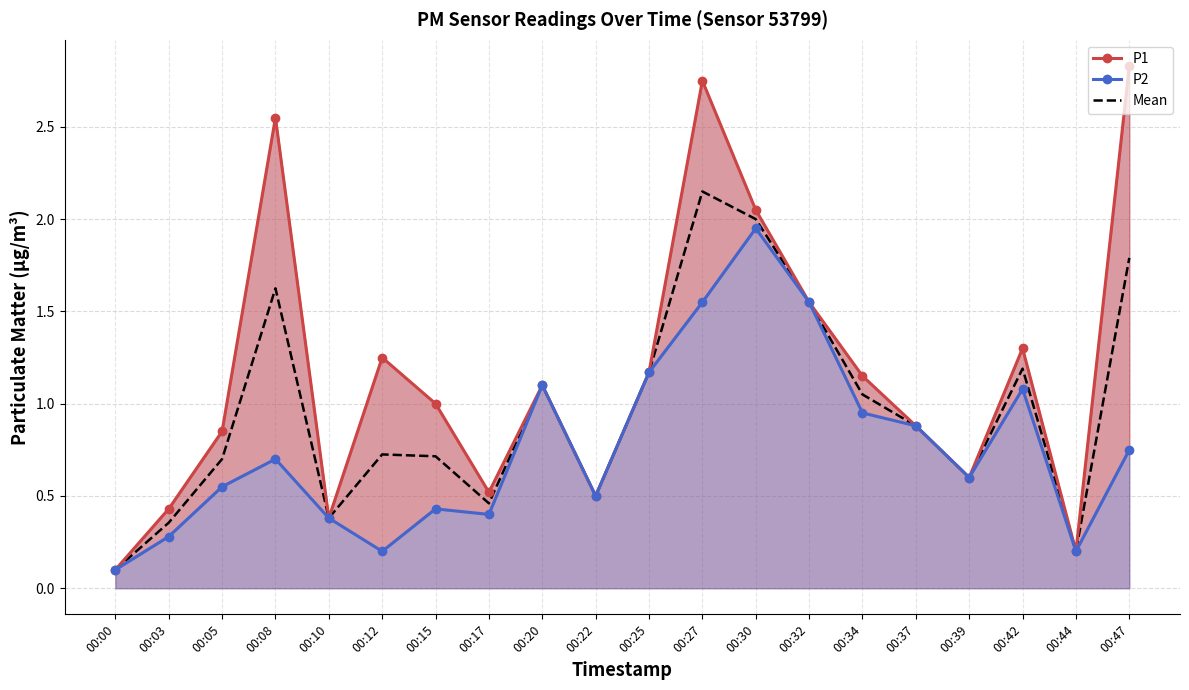

At 00:30, list the series in order from largest to smallest.

P1, Mean, P2